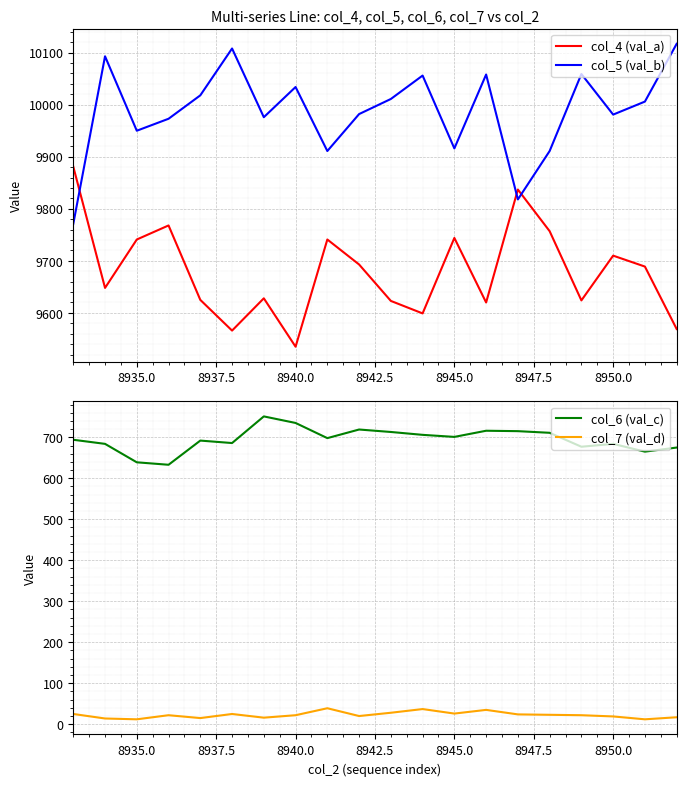

What is the maximum value for col_5 (val_b)?

10117